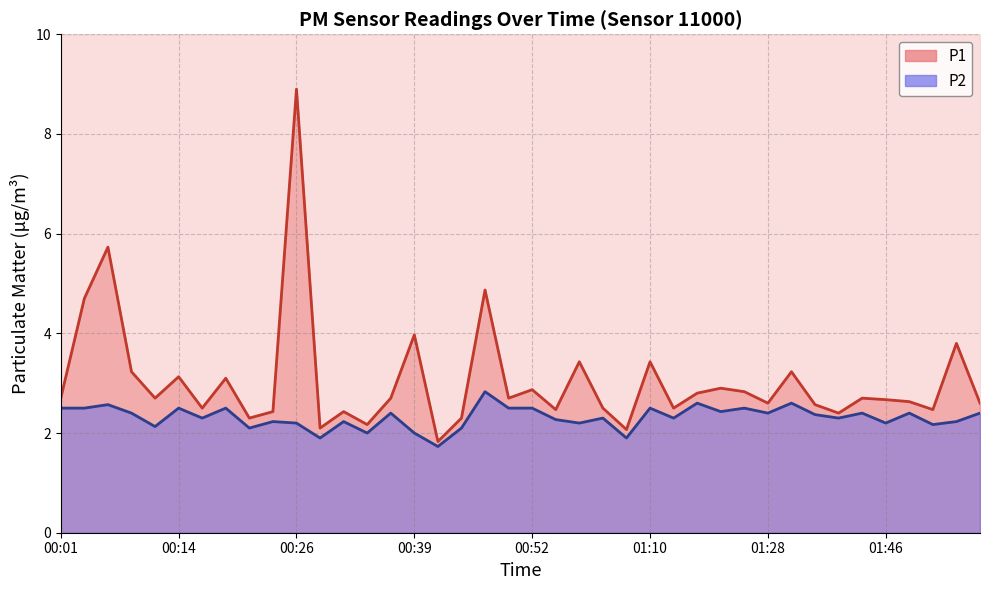

List the series in order of their peak value, lowest first.

P2, P1